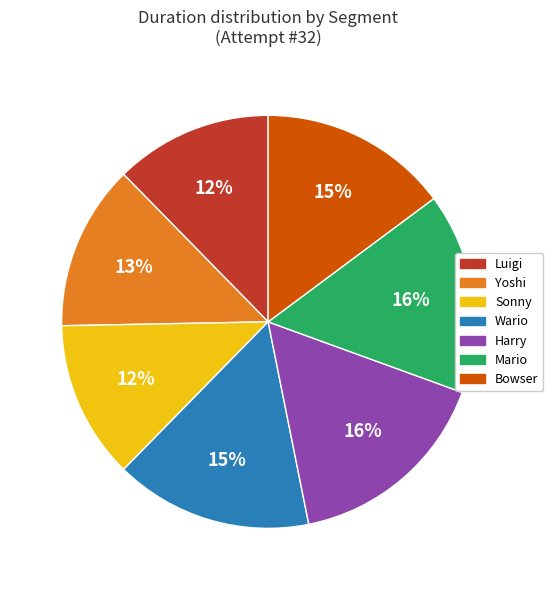

Does Yoshi represent more than half of the total?

No